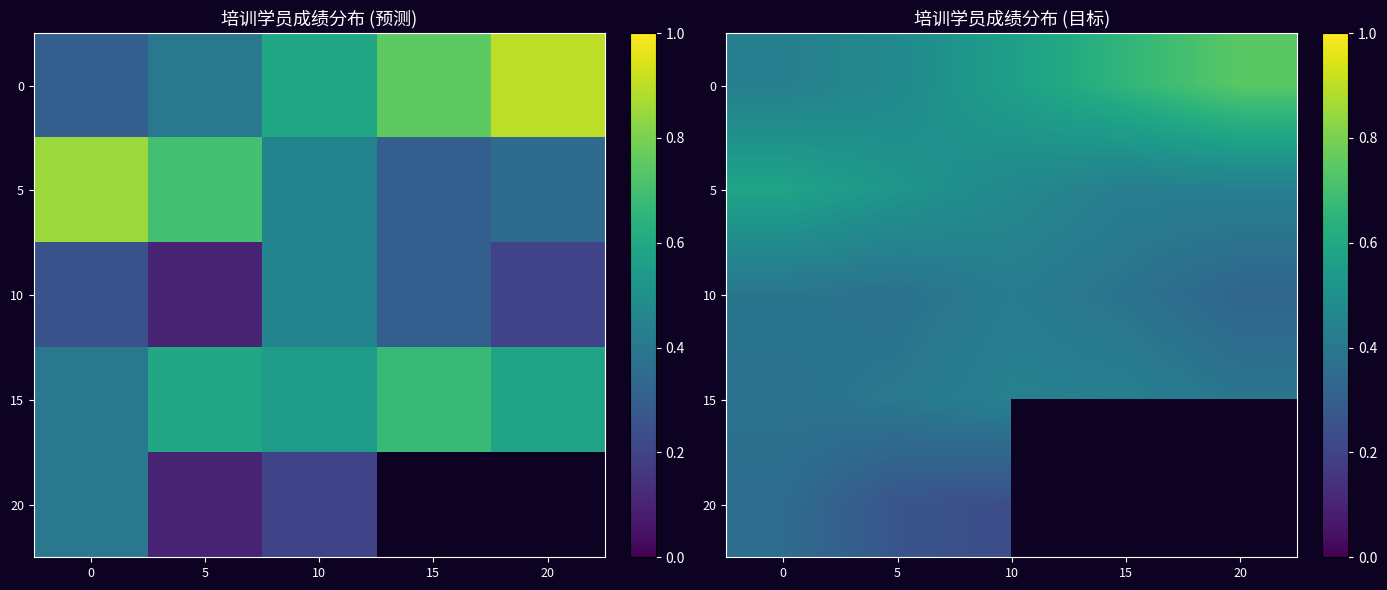

Between 5 and 20, which is larger?

20